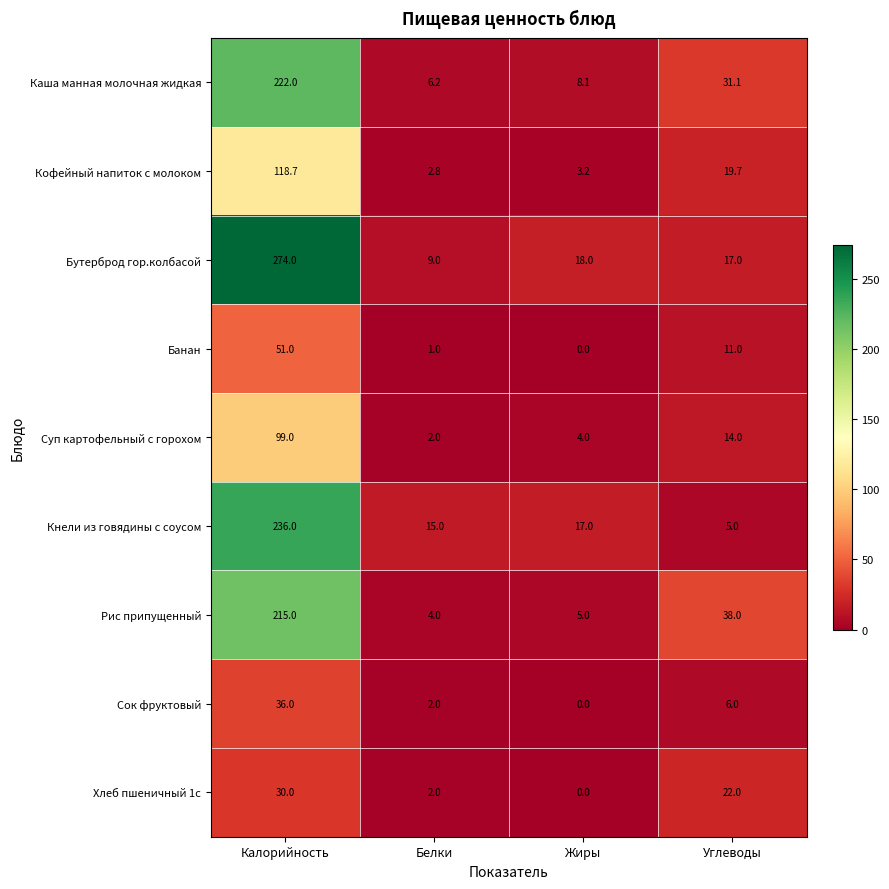

At how many categories does at least one series exceed 54?

1